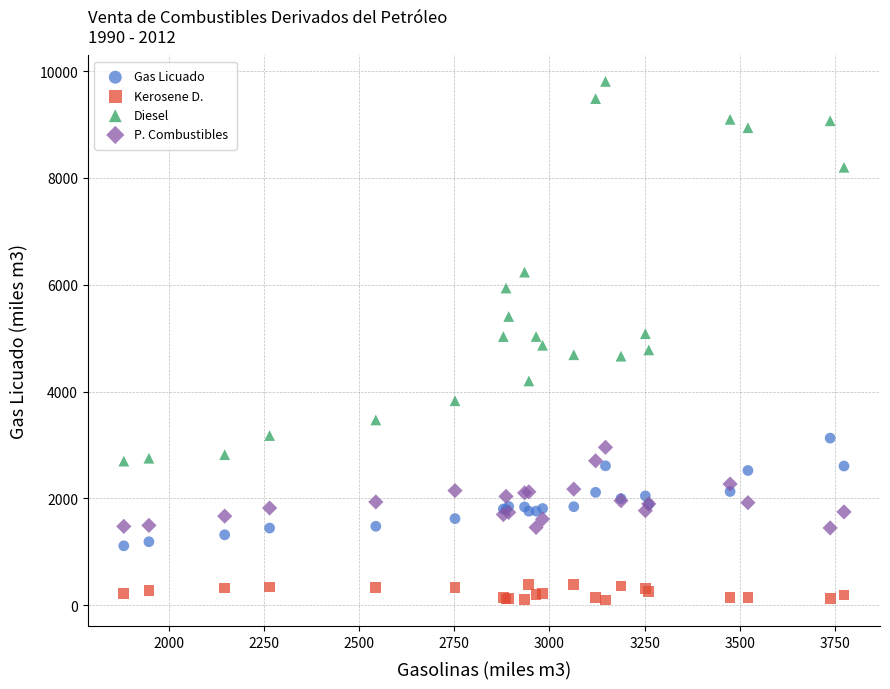

What are all the series names shown in the legend?

Gas Licuado, Kerosene D., Diesel, P. Combustibles